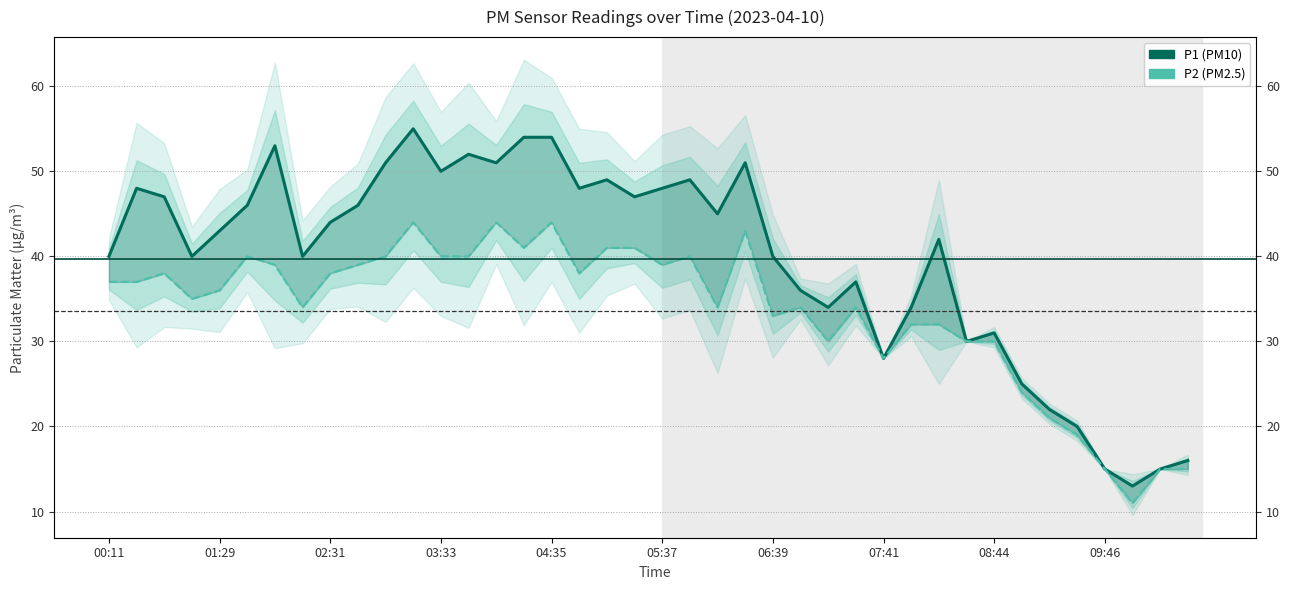

The P2 series shows 15 at 38. True or false?

True